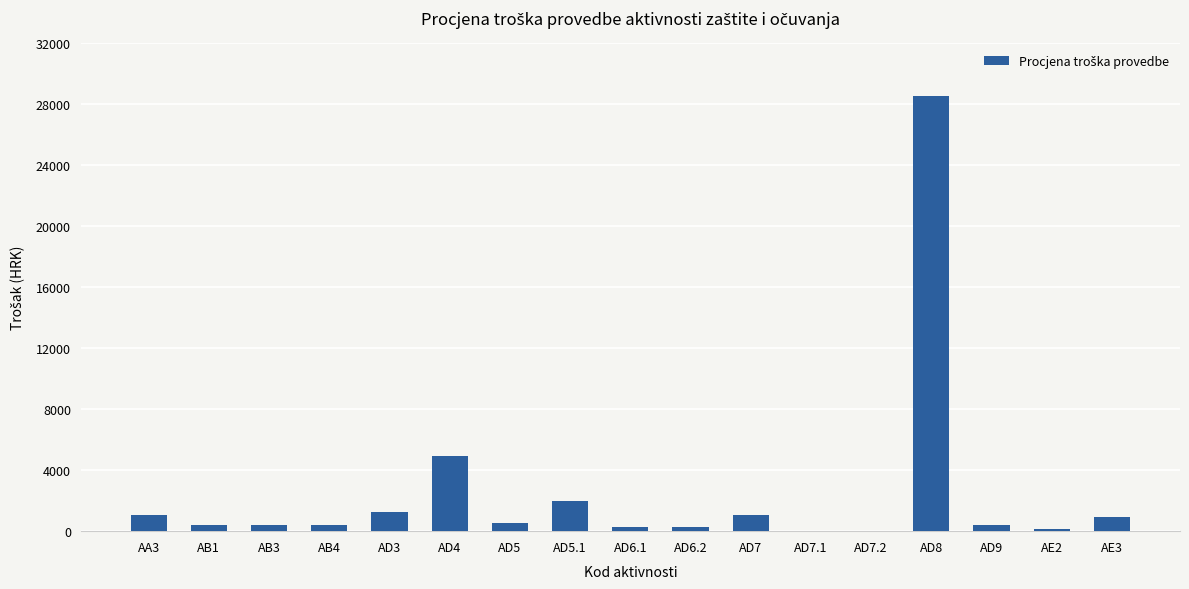

What is the sum of all values?

42564.7